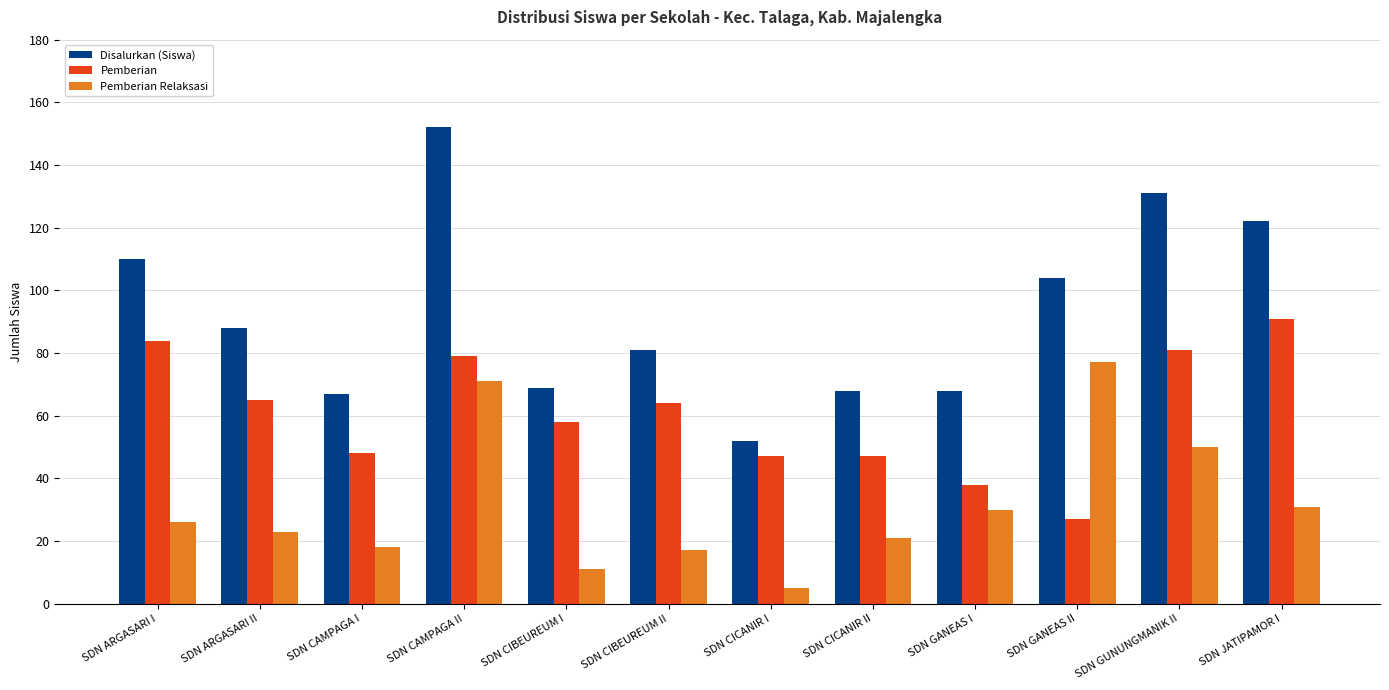

Is it true that Pemberian Relaksasi equals 9 at SDN CICANIR II?

False